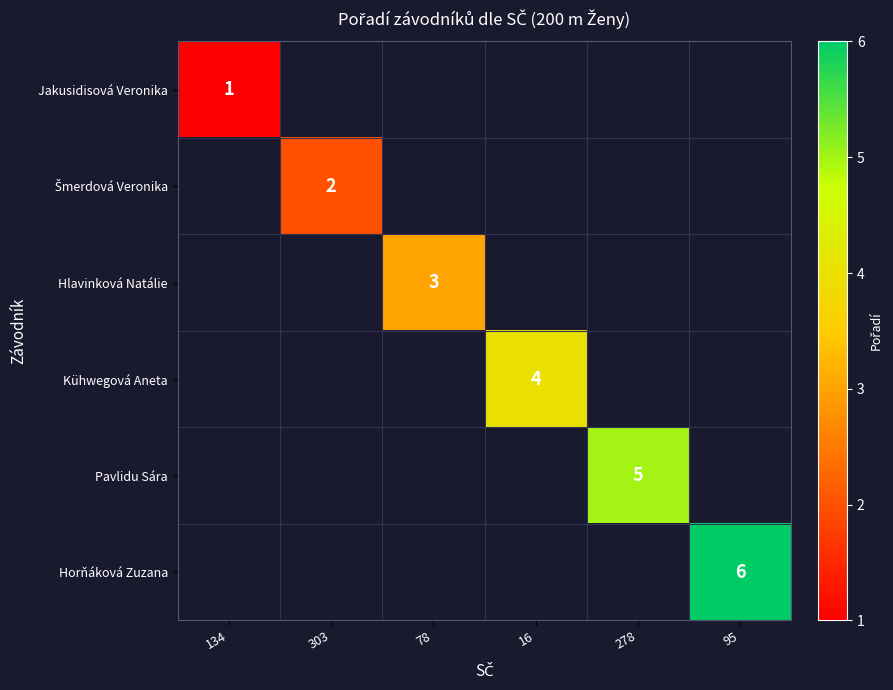

The Hlavinková Natálie series shows 3 at 78. True or false?

True